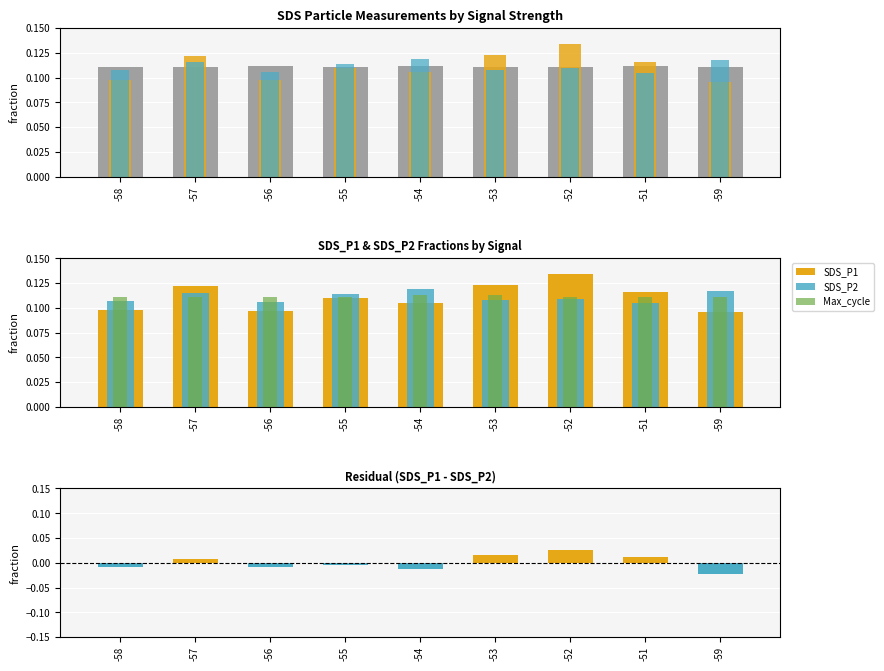

At -56, list the series in order from largest to smallest.

Samples, Max_cycle, SDS_P2, SDS_P1, Residual (P1-P2)